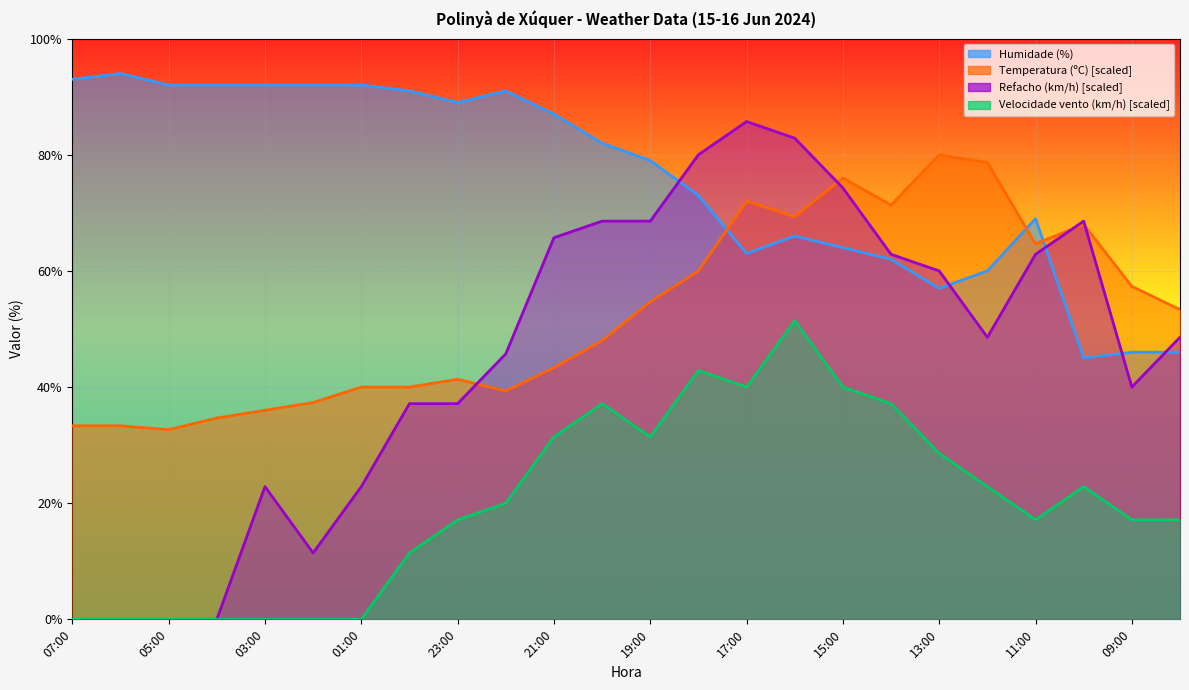

Read the Humidade (%) value at 06:00.

94.0